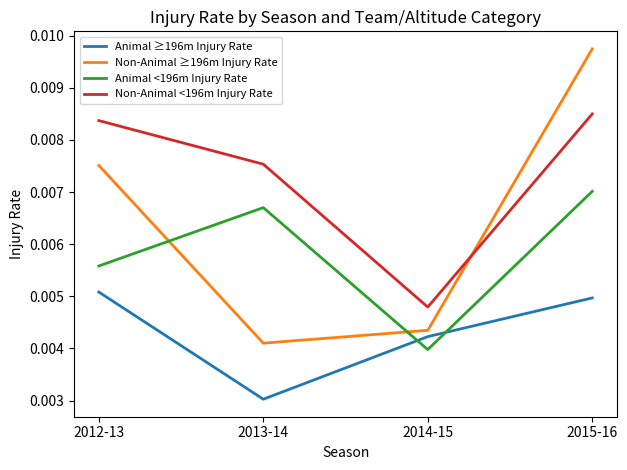

List the labels in order of Non-Animal ≥196m Injury Rate value, largest first.

2015-16, 2012-13, 2014-15, 2013-14